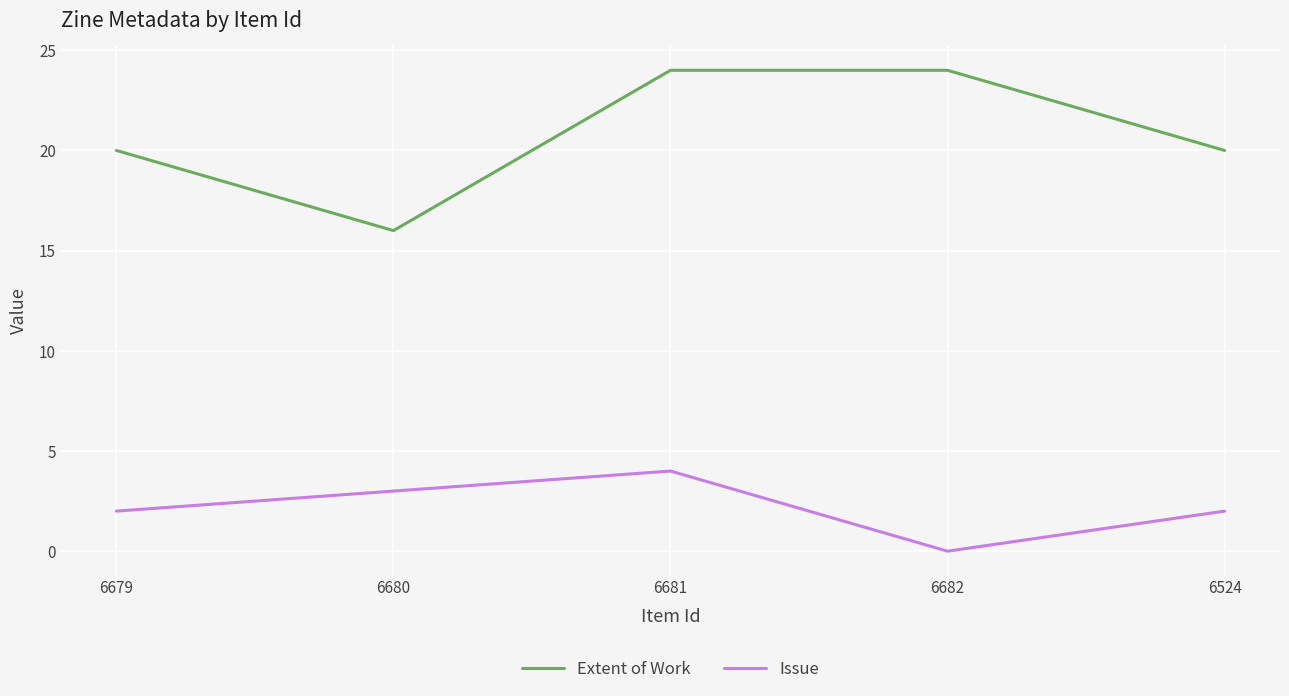

What is the average value of the Issue series?

2